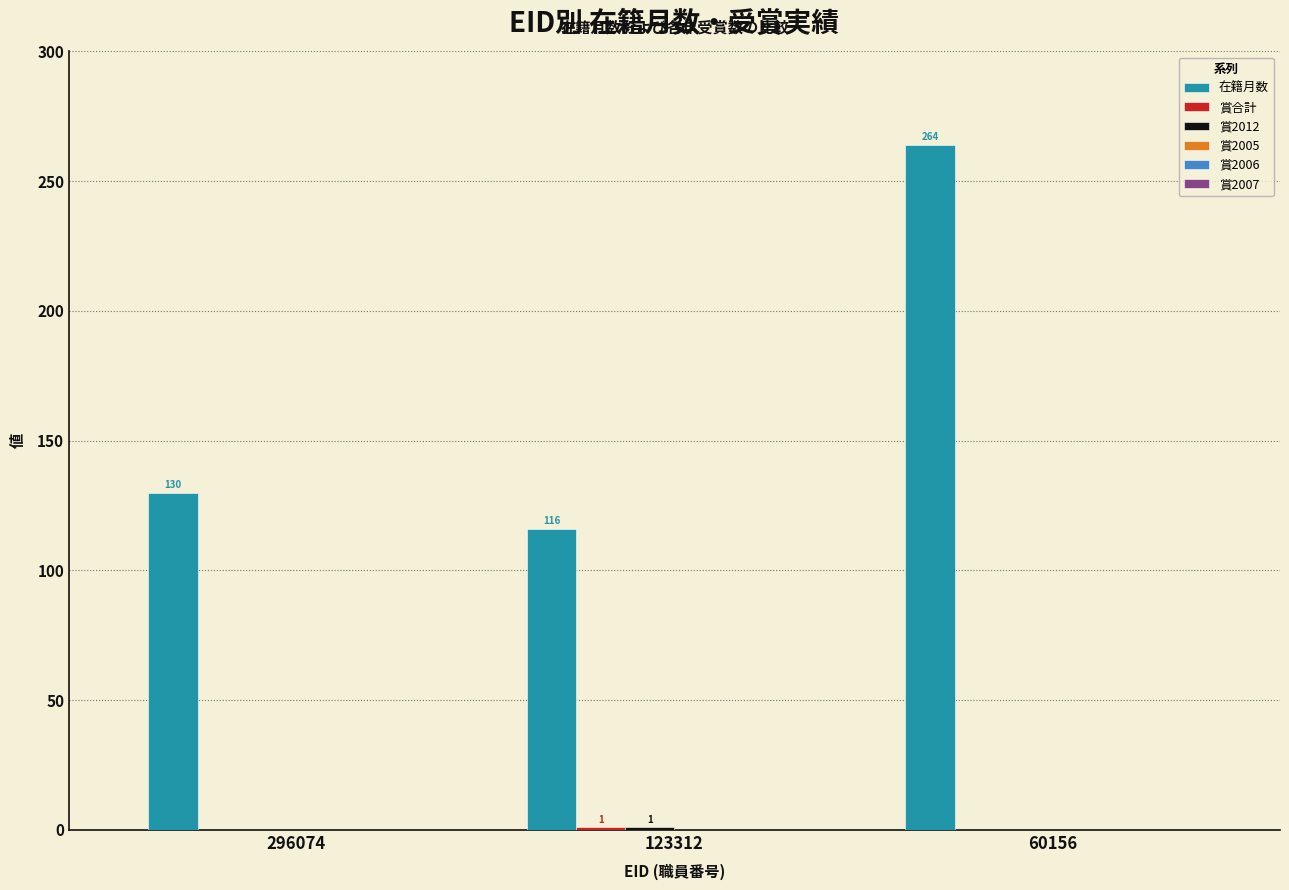

At which category is the sum across all series the highest?

60156